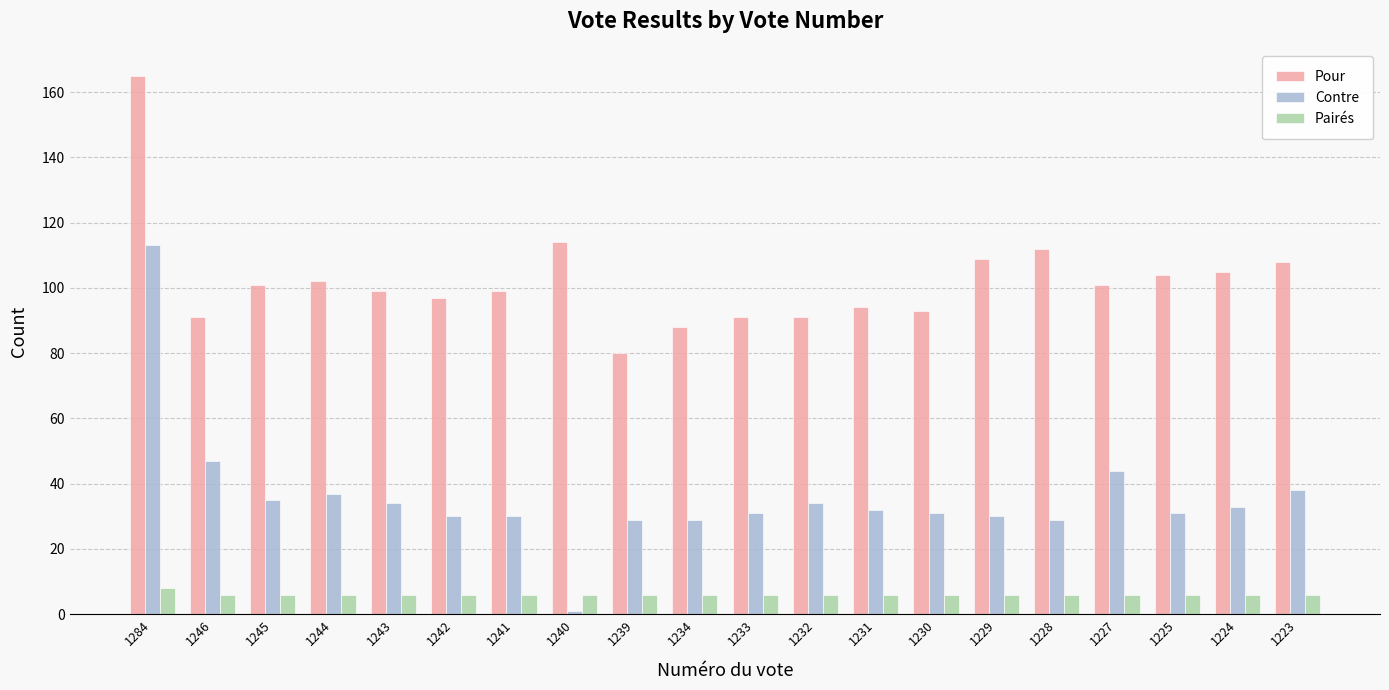

The value of Pour at 1230 is 93. True or false?

True